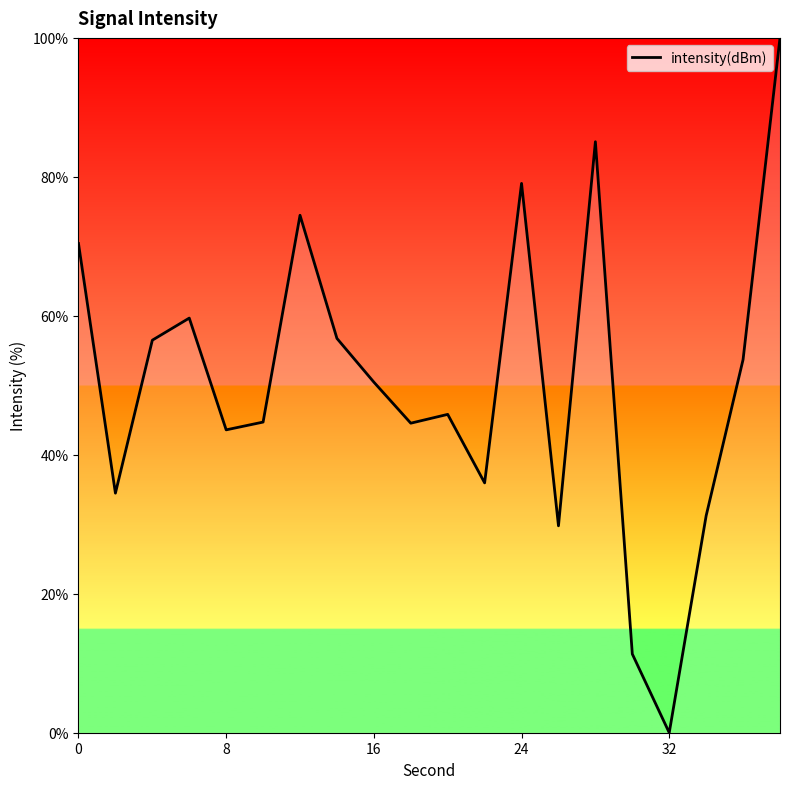

What is the difference between the maximum and minimum values?

100.0